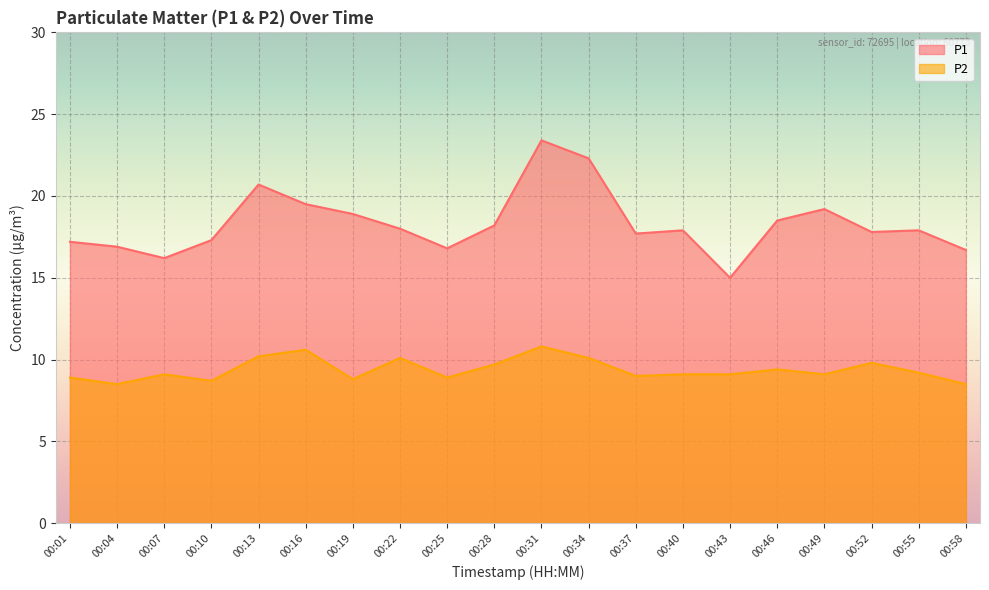

What is the maximum value shown in the chart?

23.4